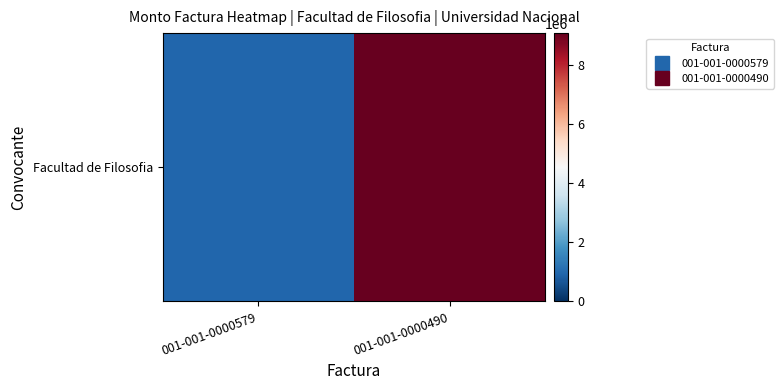

List the labels in order of value, smallest first.

001-001-0000579, 001-001-0000490